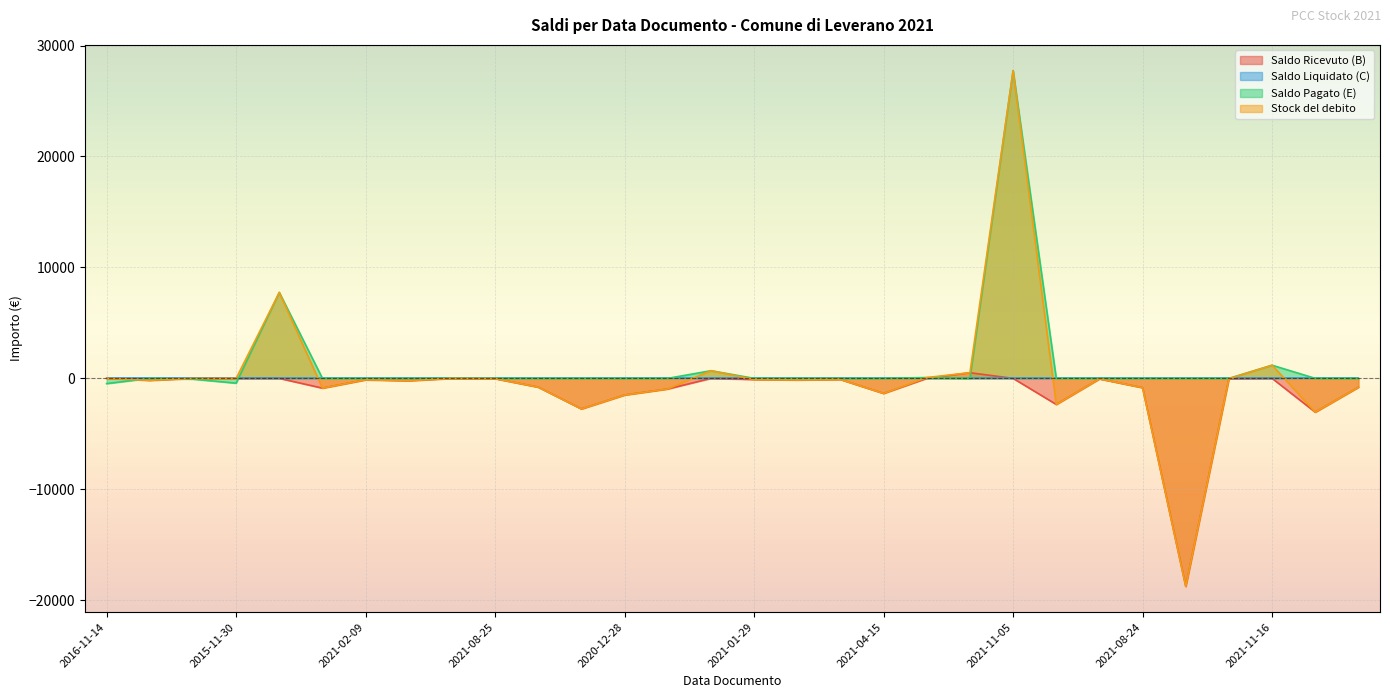

How many values in the Stock del debito series are below -105?

15